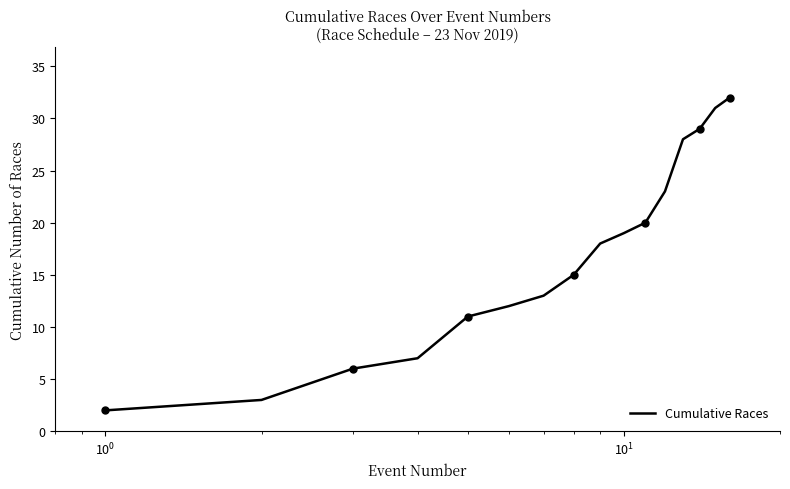

What is the difference between the second highest and minimum values?

29